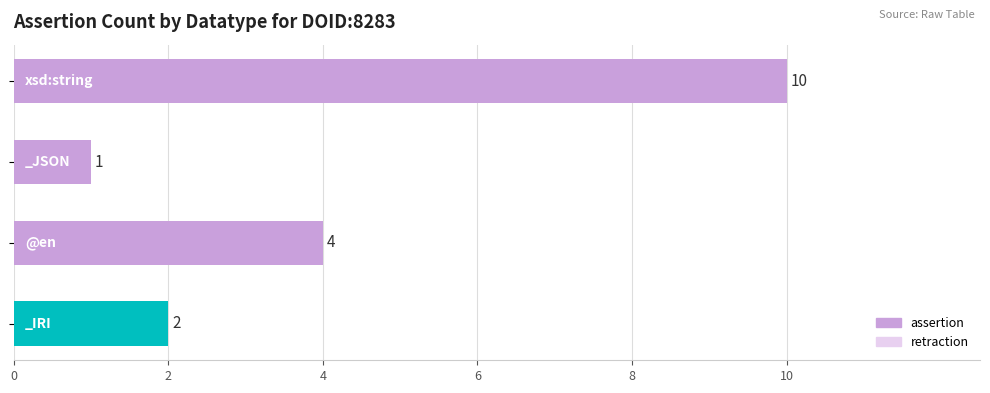

What is the difference between the maximum and second lowest values?

8